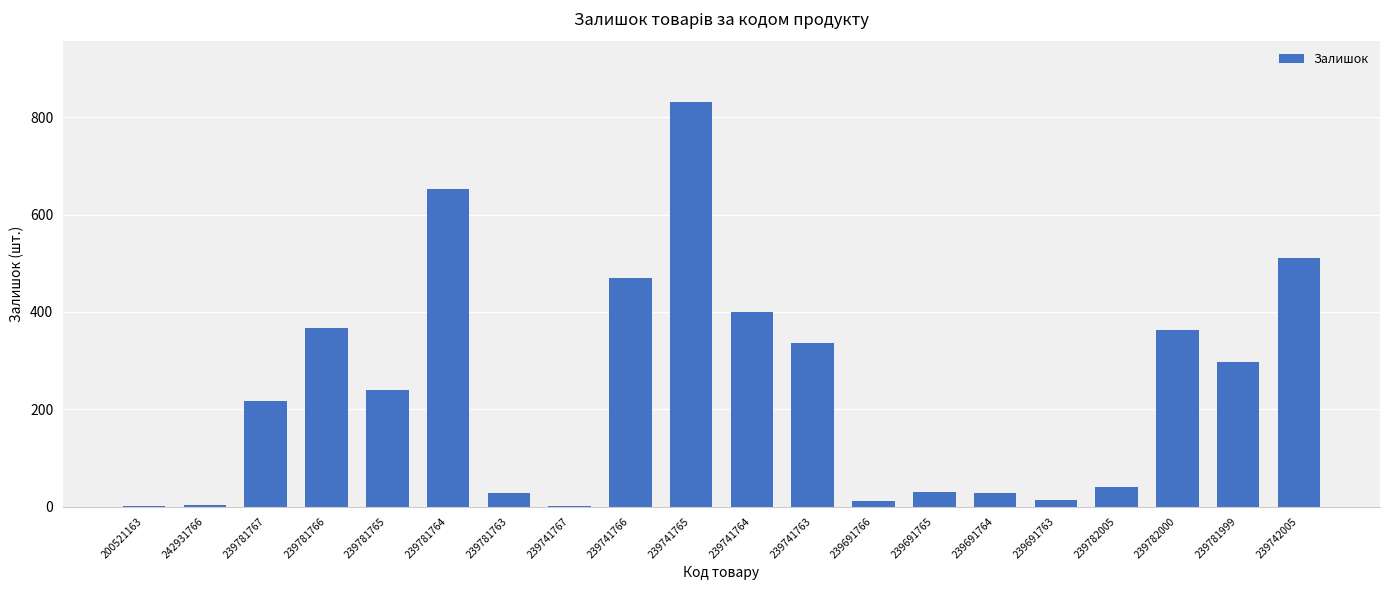

Which category has the highest value across all series?

239741765